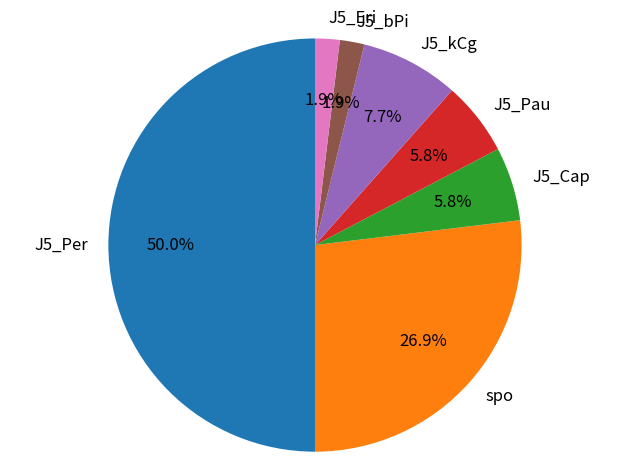

To the nearest percent, what percentage of the pie is J5_Per?

50%